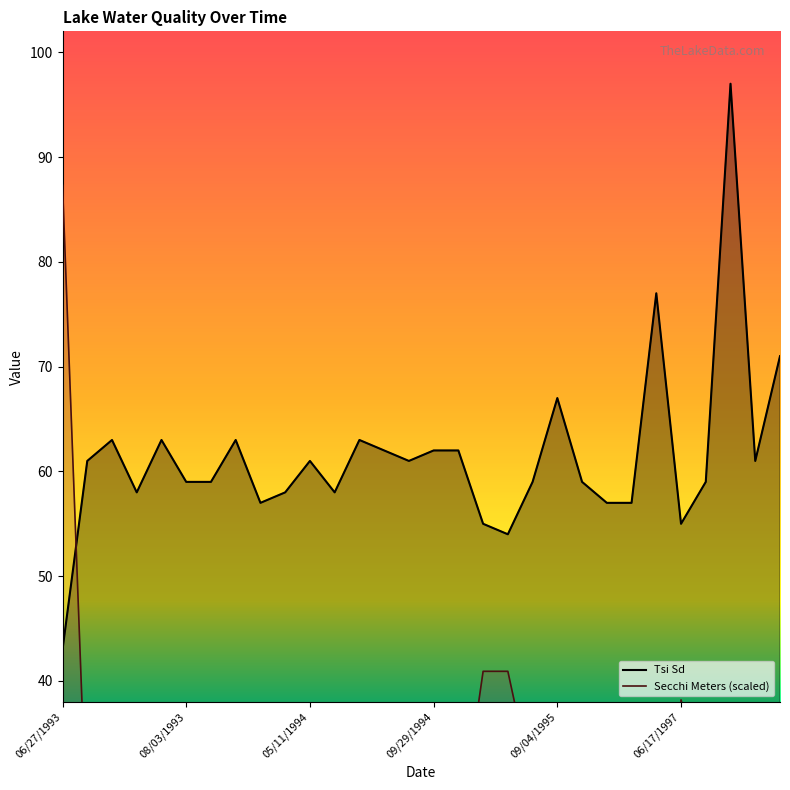

Is the value of Secchi Meters at 07/05/1995 greater than the value of Tsi Sd at 06/27/1993?

No